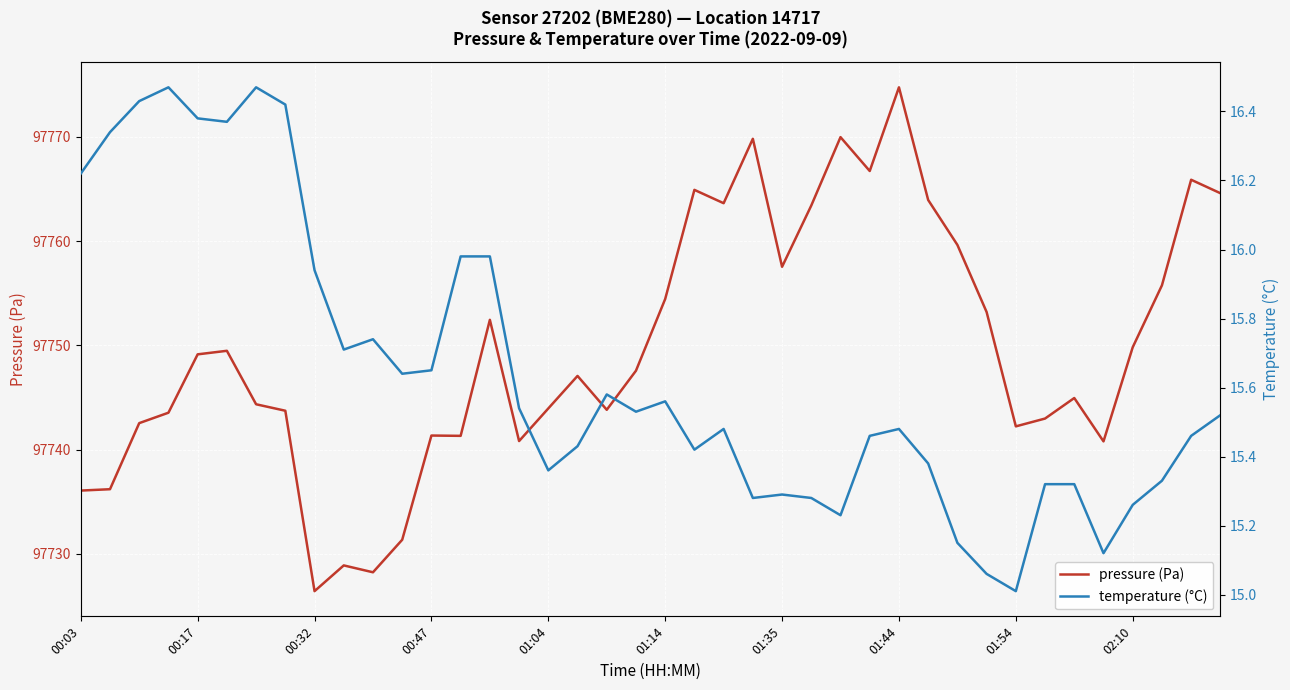

The pressure (Pa) series shows 97749.1 at 00:17. True or false?

True